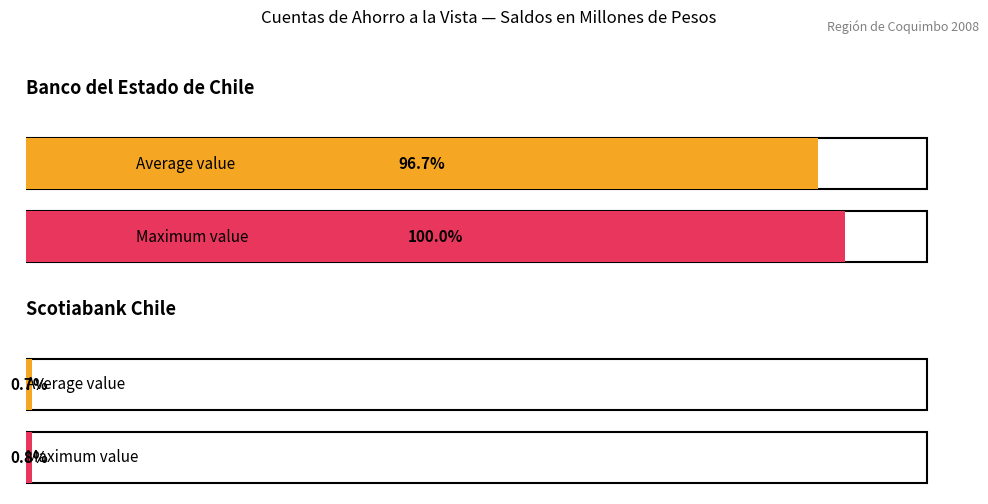

How many bars are there in each group?

2